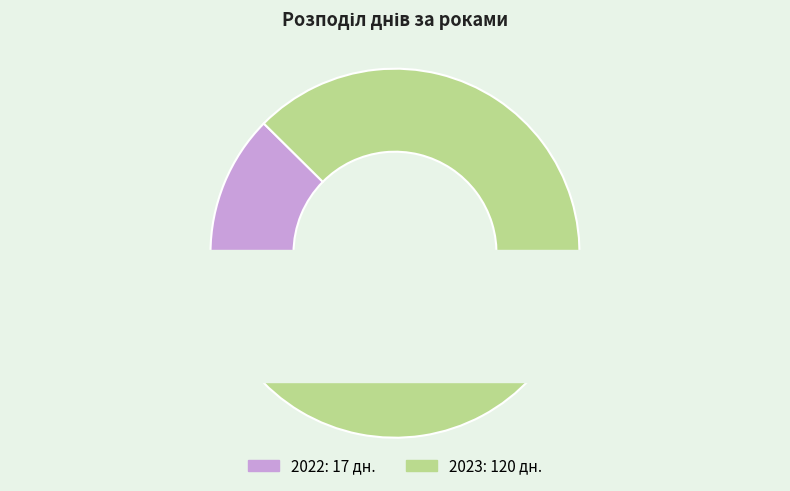

What is the majority slice?

2023